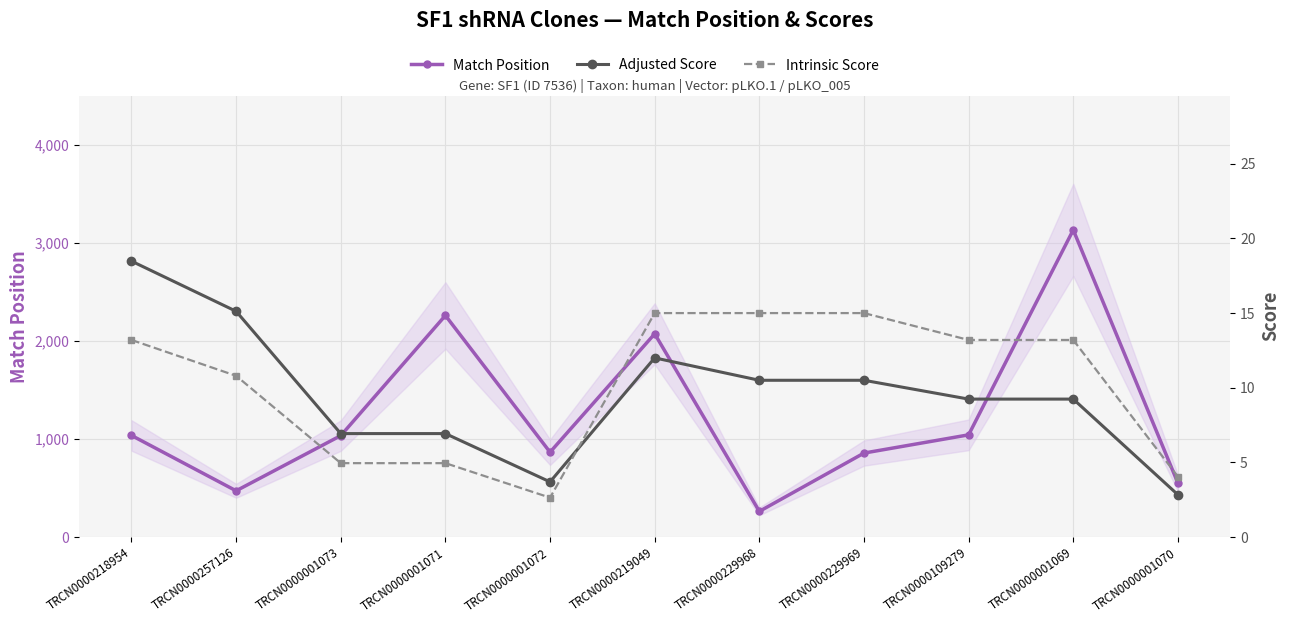

What is the smallest value displayed?

2.6